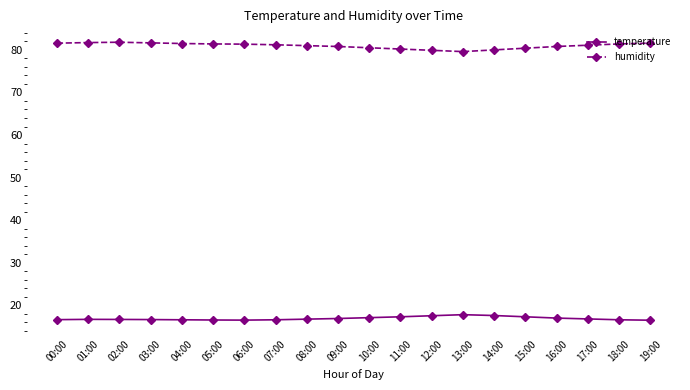

True or false: temperature has more than 1 interior local peaks.

True